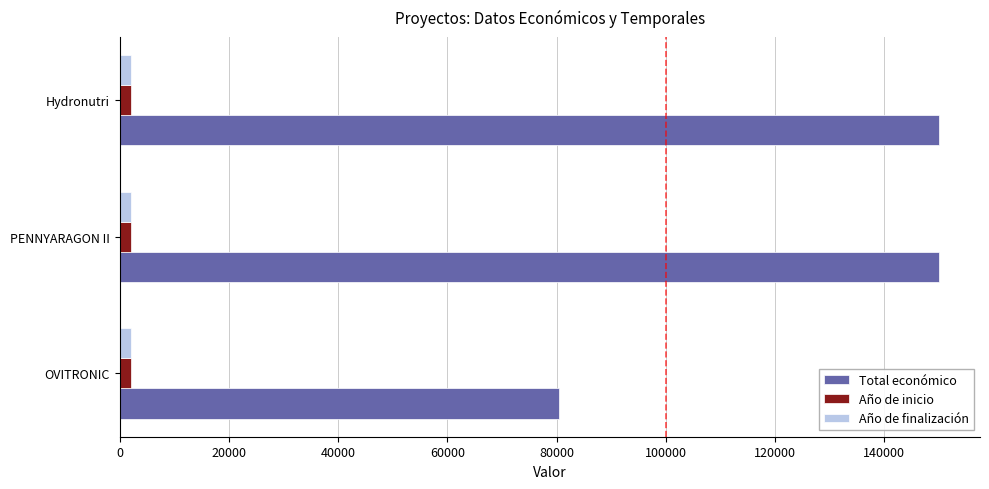

What is the maximum value shown in the chart?

150000